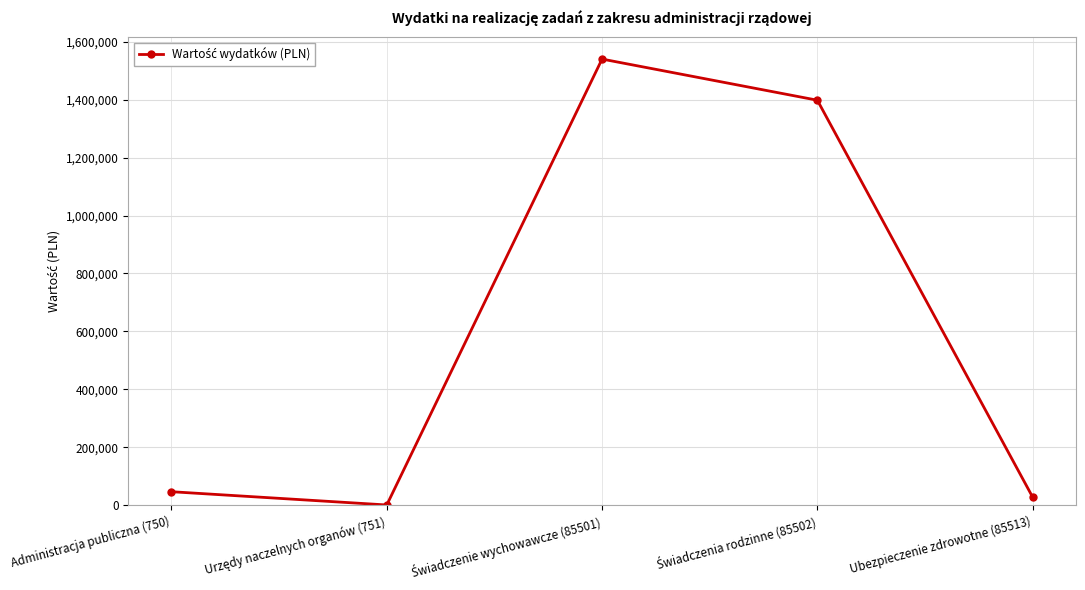

Reading left to right, list all the values displayed in this chart.

46559	764	1540000	1398000	28000